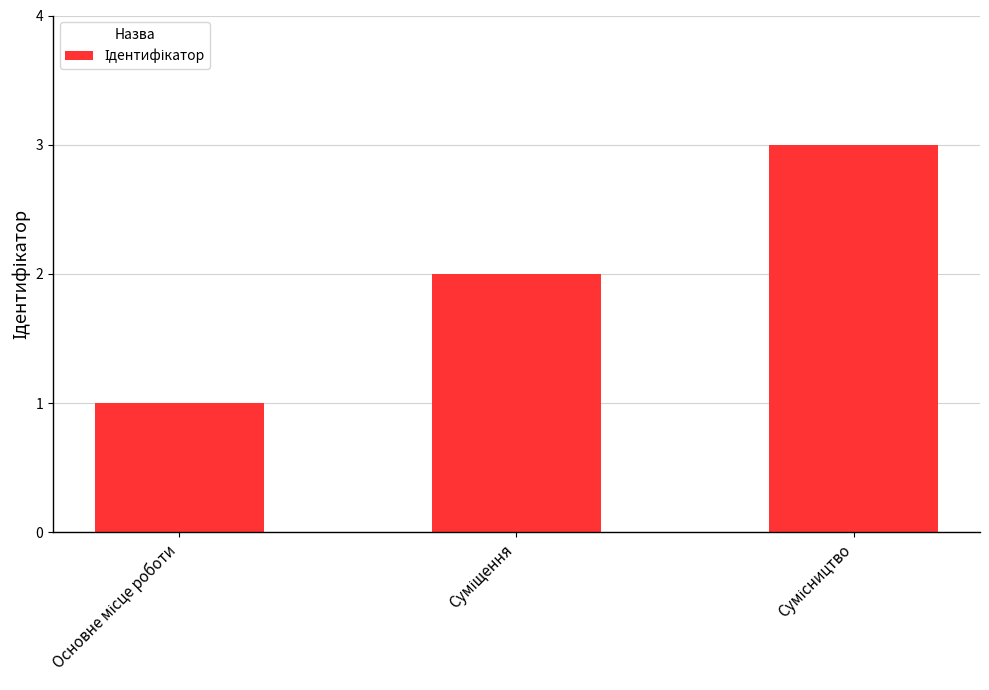

How many bars are there in total?

3